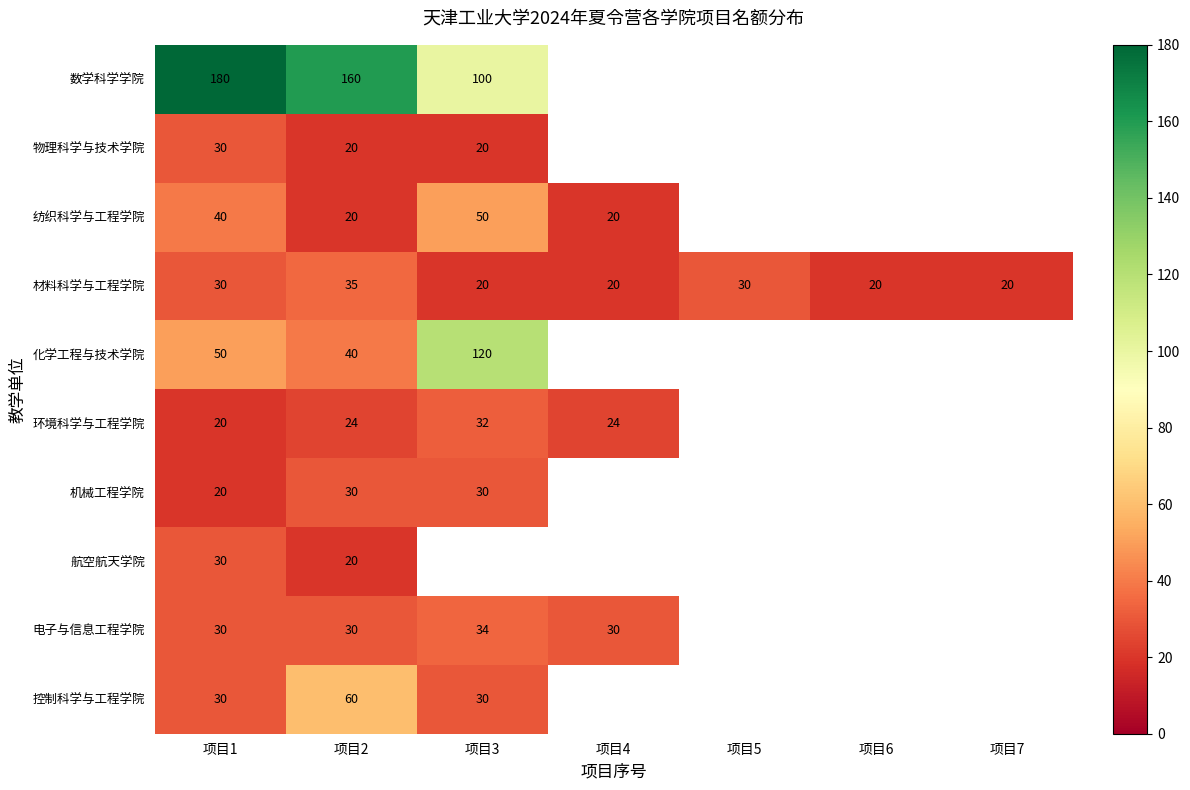

True or false: 环境科学与工程学院 has a value of 9 at 项目1.

False